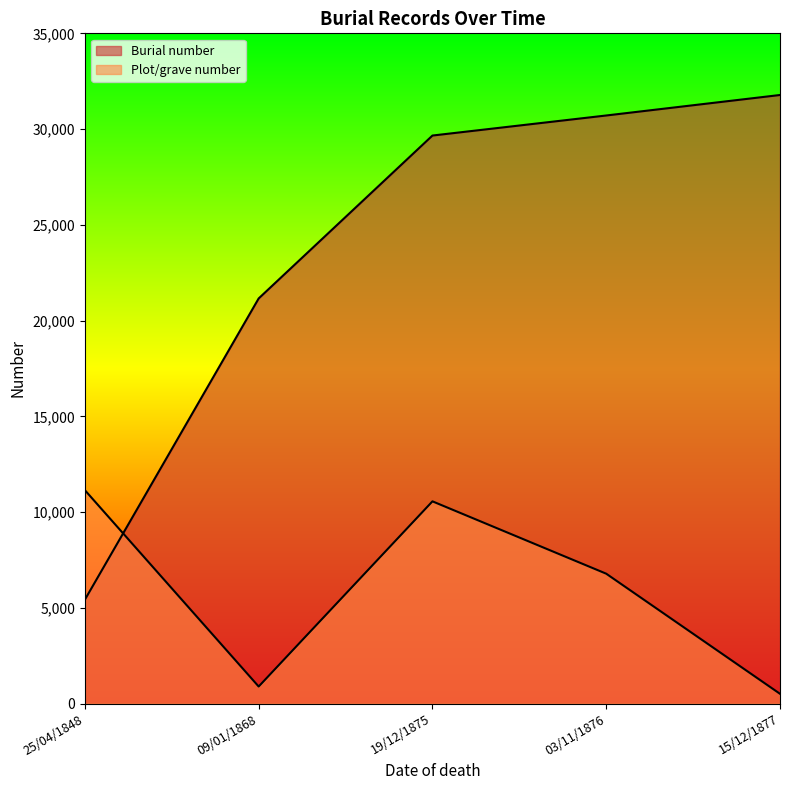

How many intersections are there between Burial number and Plot/grave number?

1